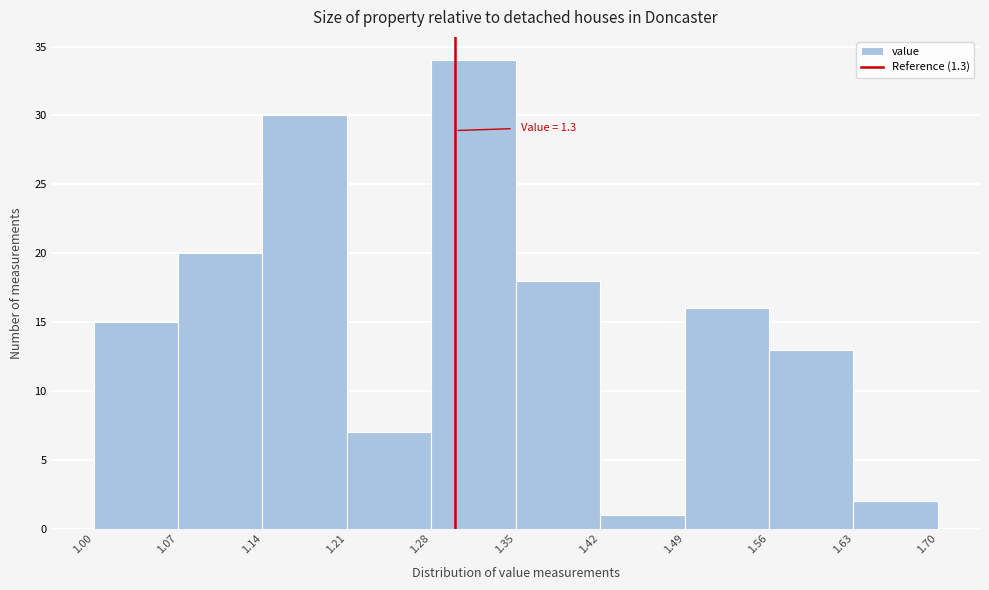

Which range on the x-axis has the tallest bar?

1.28 to 1.35